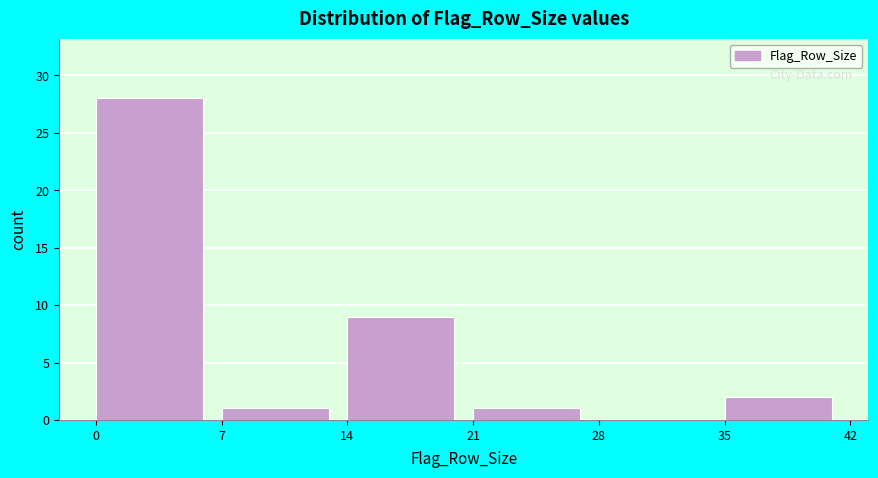

Reading left to right, list every bar in this chart as the range it spans on the x-axis followed by its height. The values are not printed on the chart, so give them approximately, as read against the axis.

0 to 7: 28
7 to 14: 1
14 to 21: 9
21 to 28: 1
28 to 35: 0
35 to 42: 2